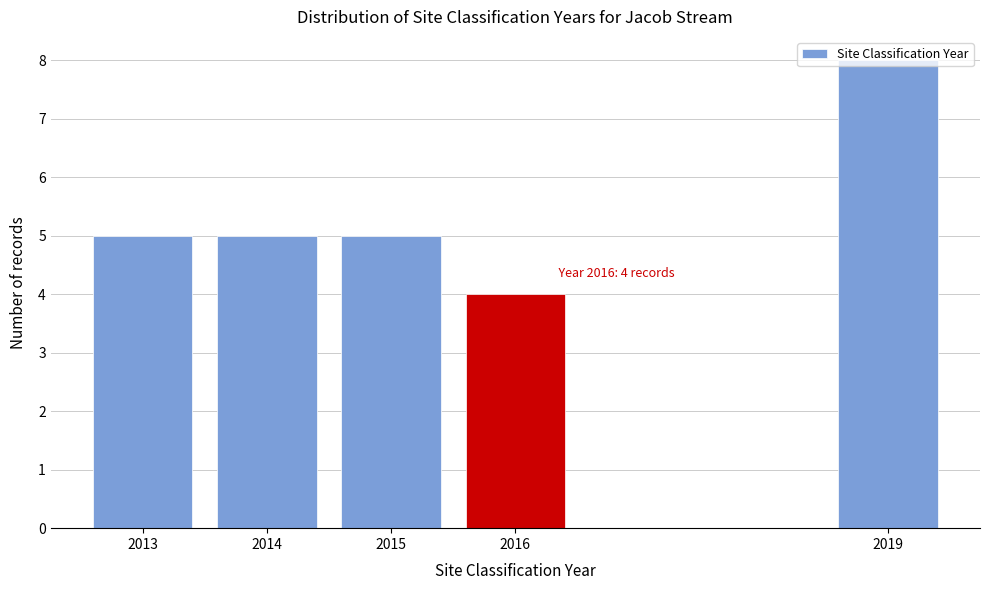

What is the difference between the values at 2019 and 2015?

3